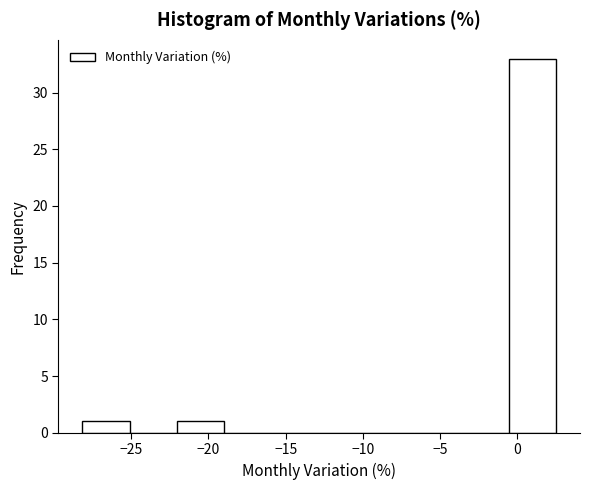

Over which range of the x-axis is the bar tallest?

-0.5 to 2.5